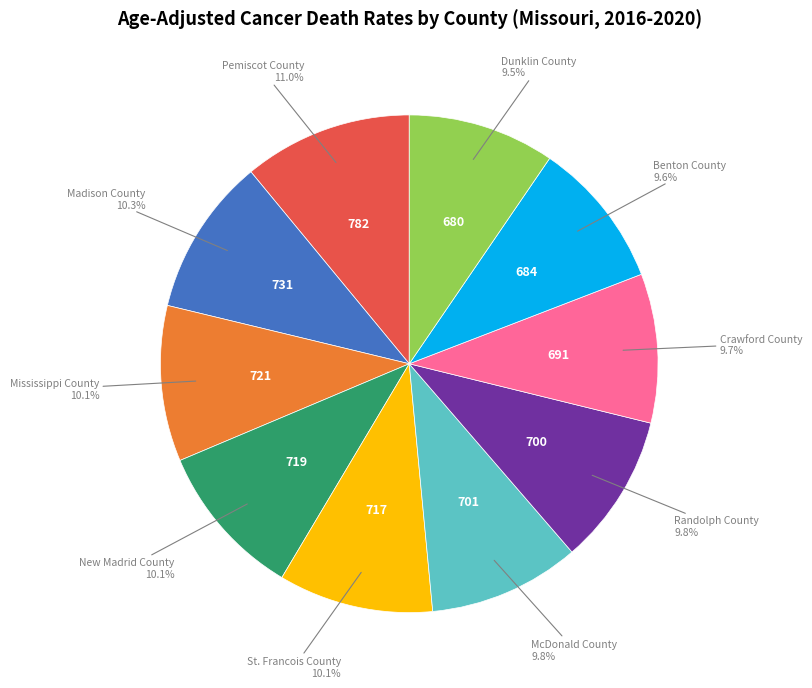

Is there any slice that represents more than half of the pie?

No